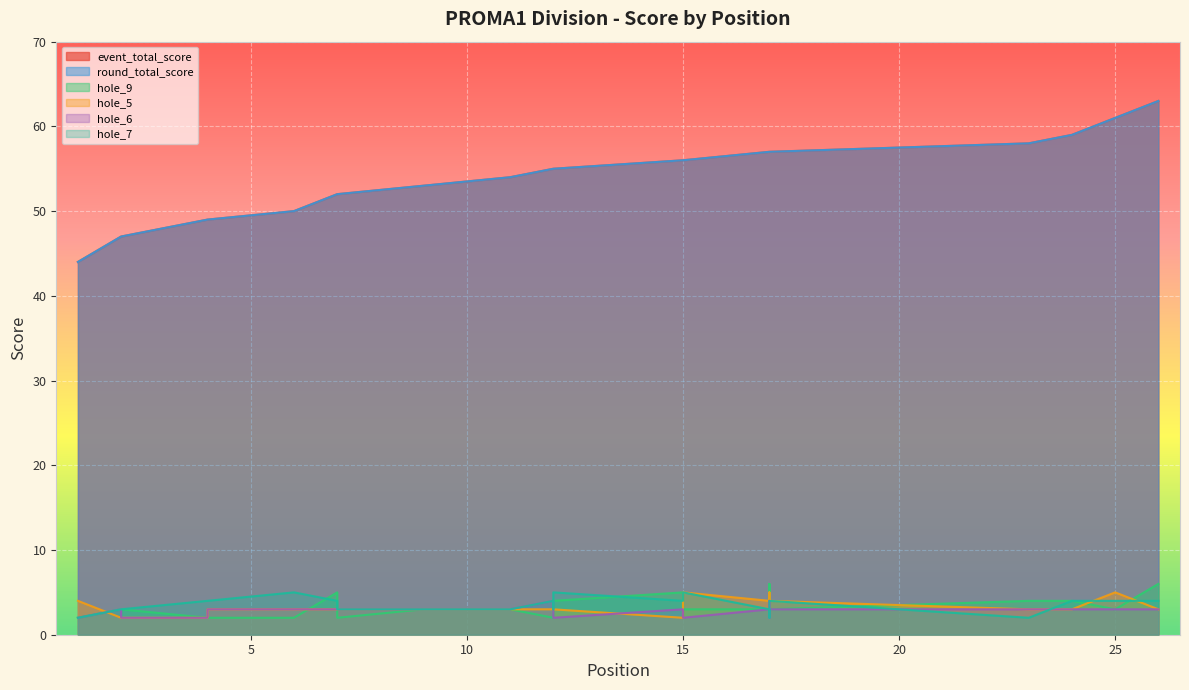

Where is the first local minimum for hole_9?

7